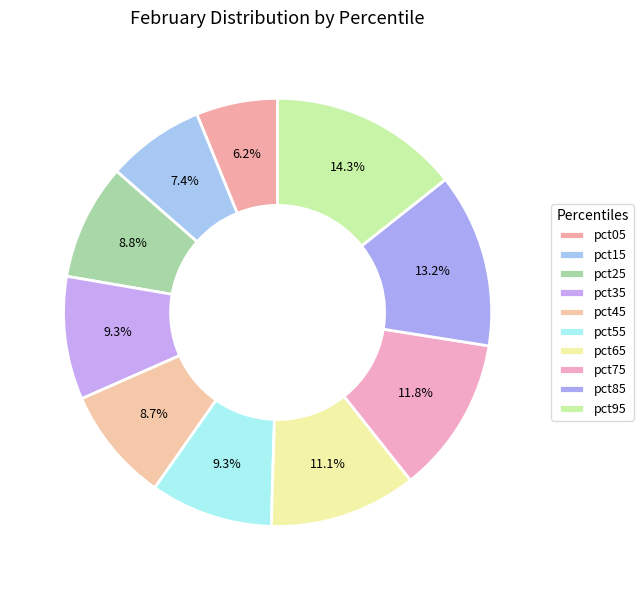

Does pct35 represent more than half of the total?

No